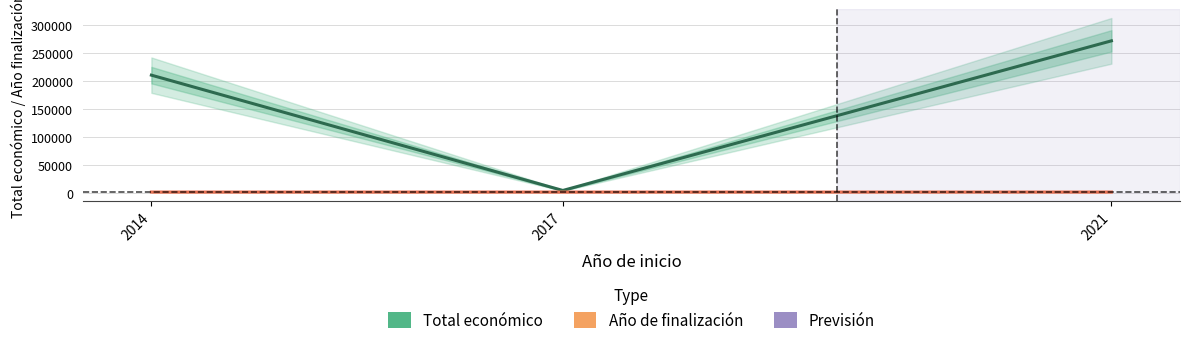

What is the difference between the highest and lowest values at 2017?

2824